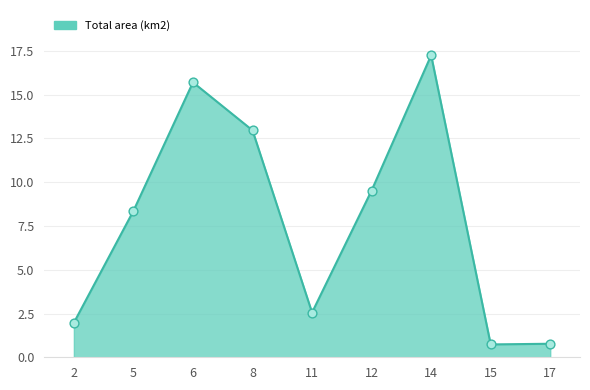

What is the ratio of the value at 6 to the value at 14?

0.9